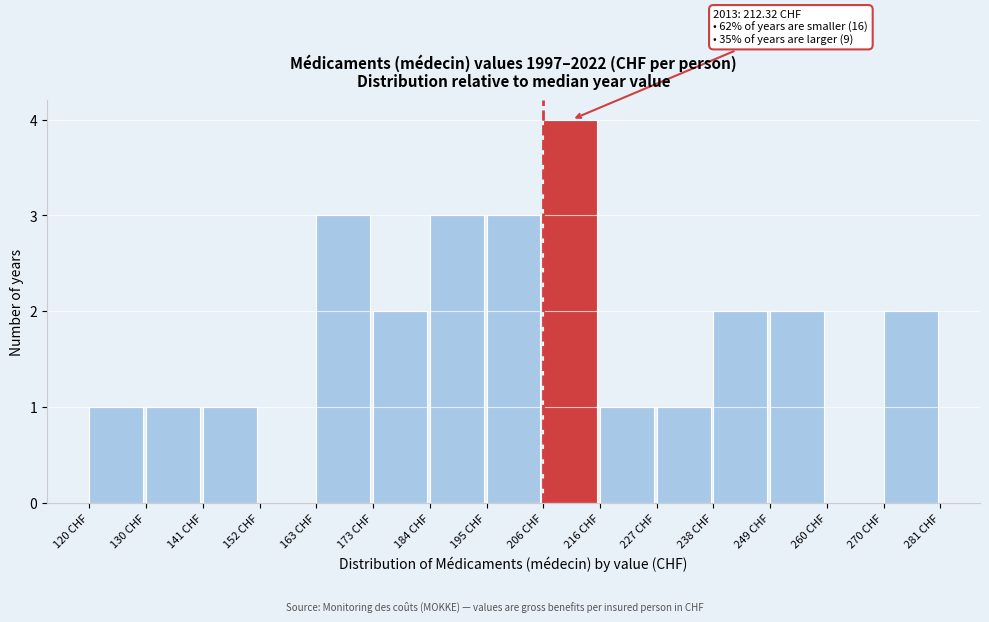

Which range on the x-axis has the tallest bar?

206 to 216